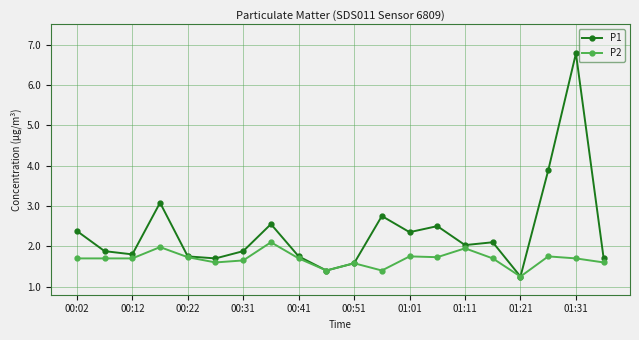

What is the value of the P1 point at the 20th from the left?

1.7